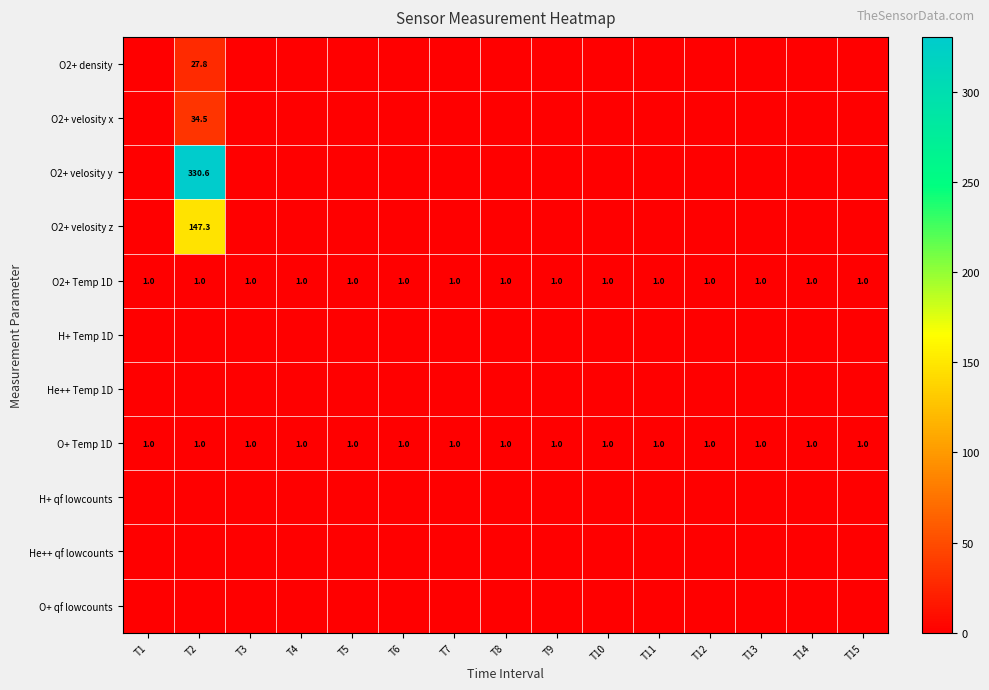

What is the sum of the O2+ Temp 1D values at T15 and T12?

2.0